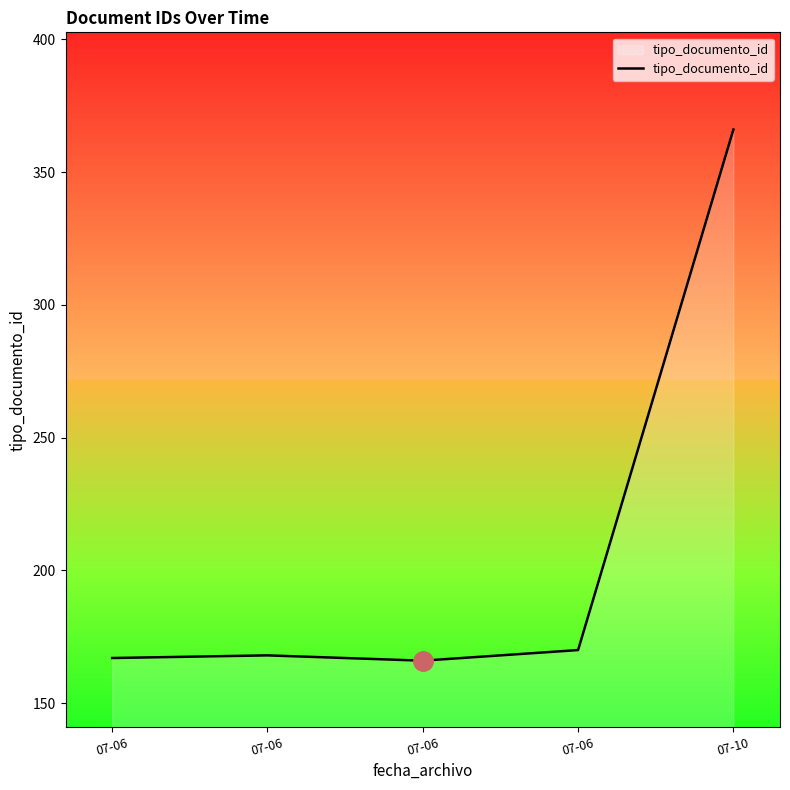

Rank the categories by value from highest to lowest.

07-10, 07-06, 07-06, 07-06, 07-06